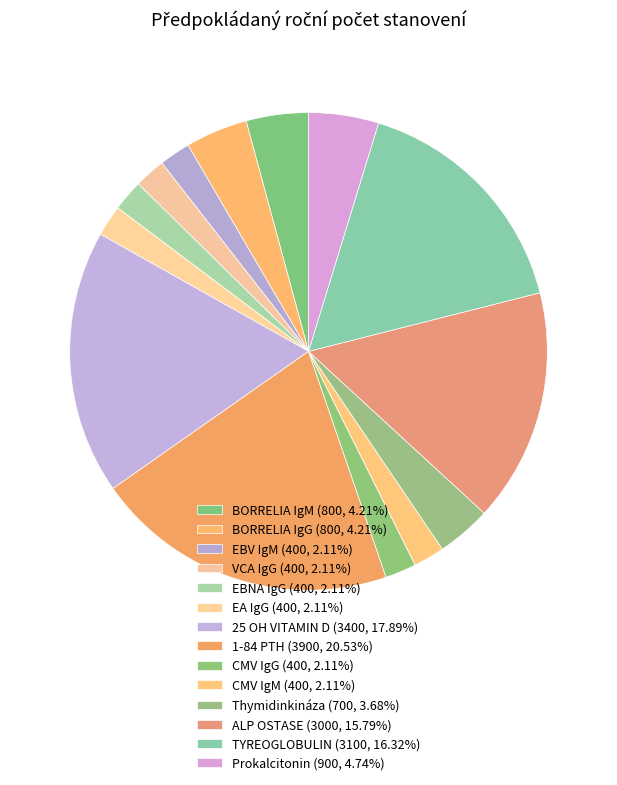

How many segments does this pie chart have?

14